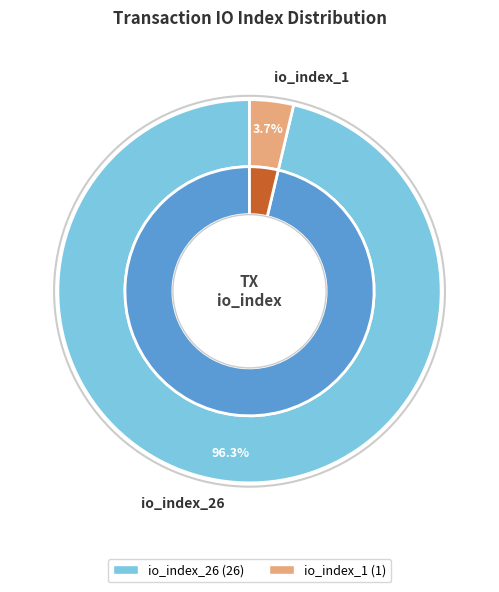

Which category accounts for the majority?

io_index_26